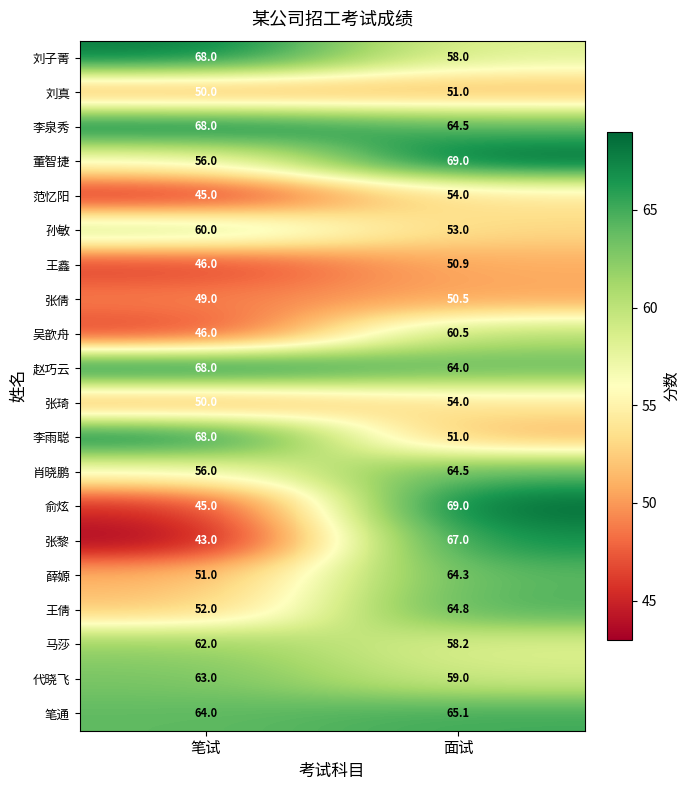

The value of 李泉秀 at 笔试 is 68.0. True or false?

True